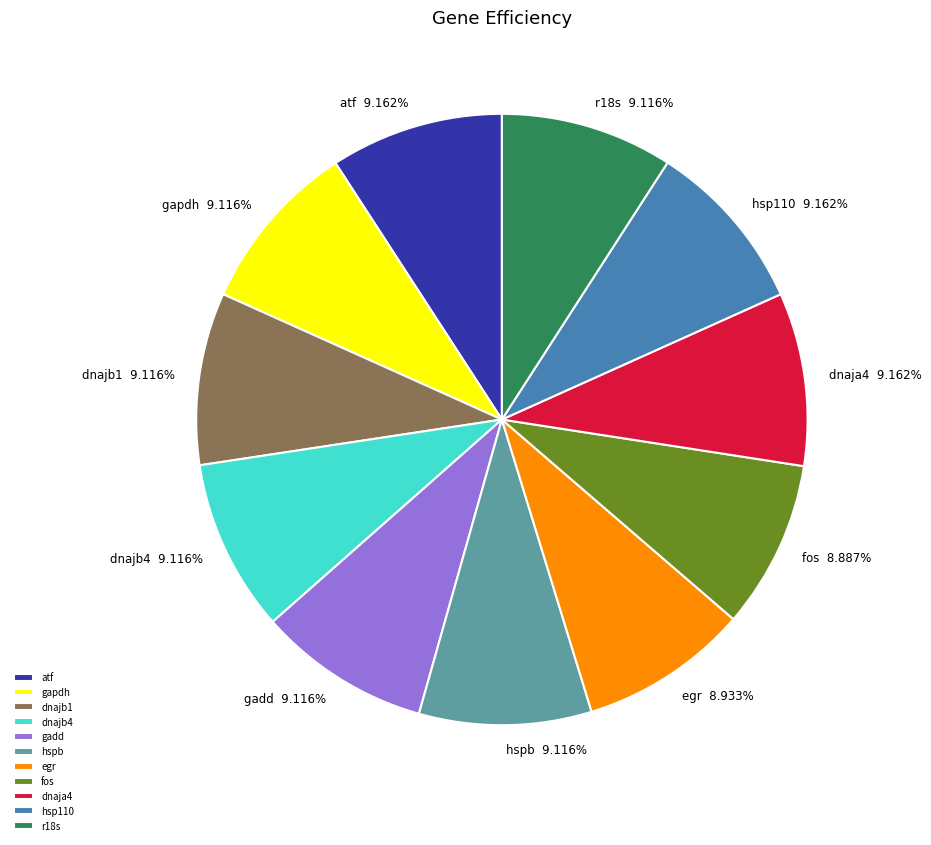

Combined, do dnajb1 and dnaja4 account for over 50%?

No